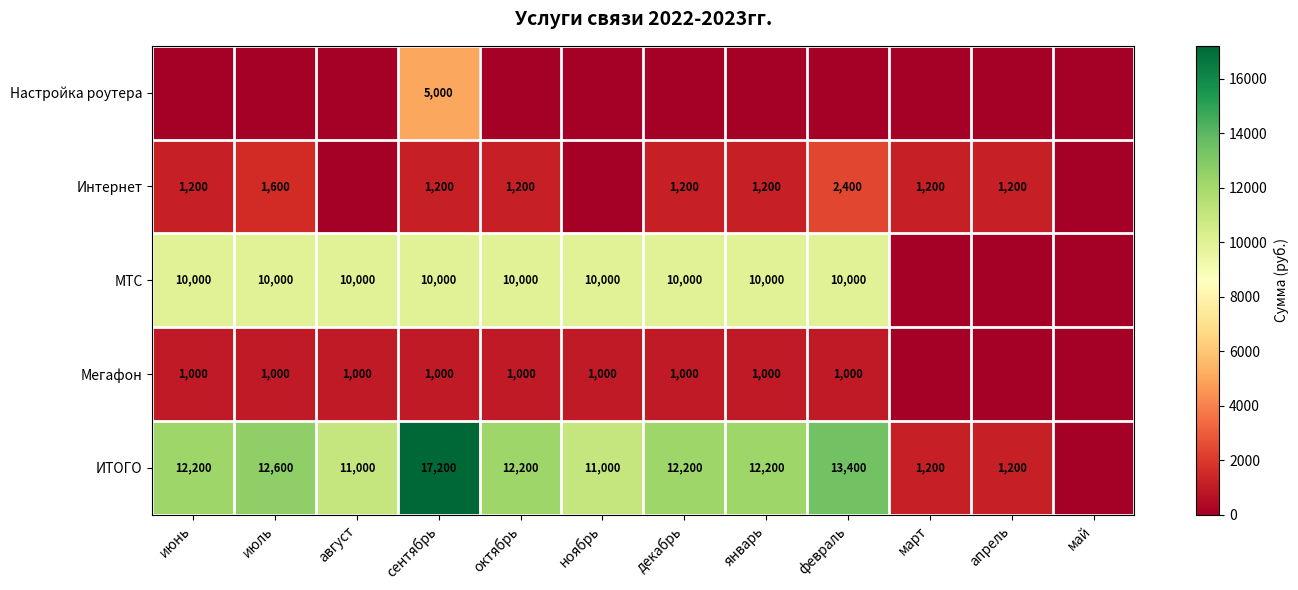

What is the difference between the ИТОГО values at март and январь?

11000